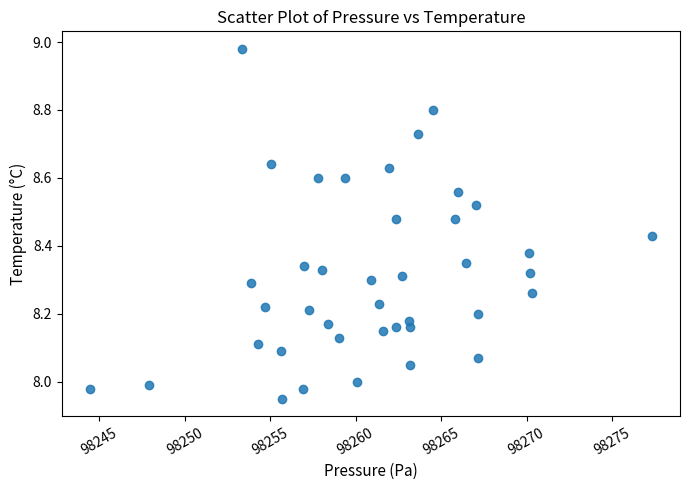

What is the range of X values (max minus min)?

32.9